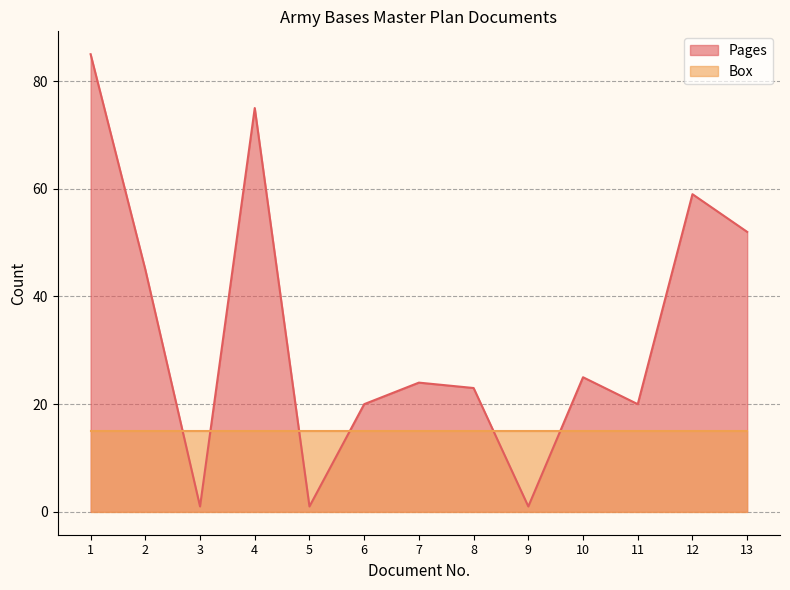

What is the smallest value displayed?

1